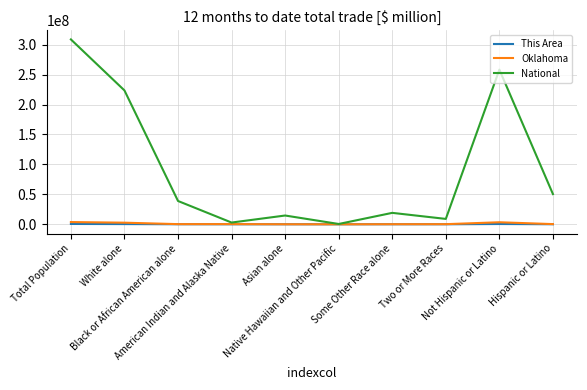

Which series has the largest total across all categories?

National